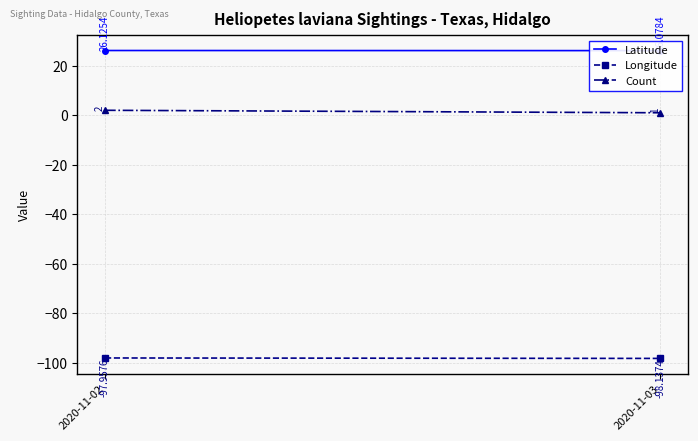

What is the difference between the Longitude values at 2020-11-02 and 2020-11-03?

0.2